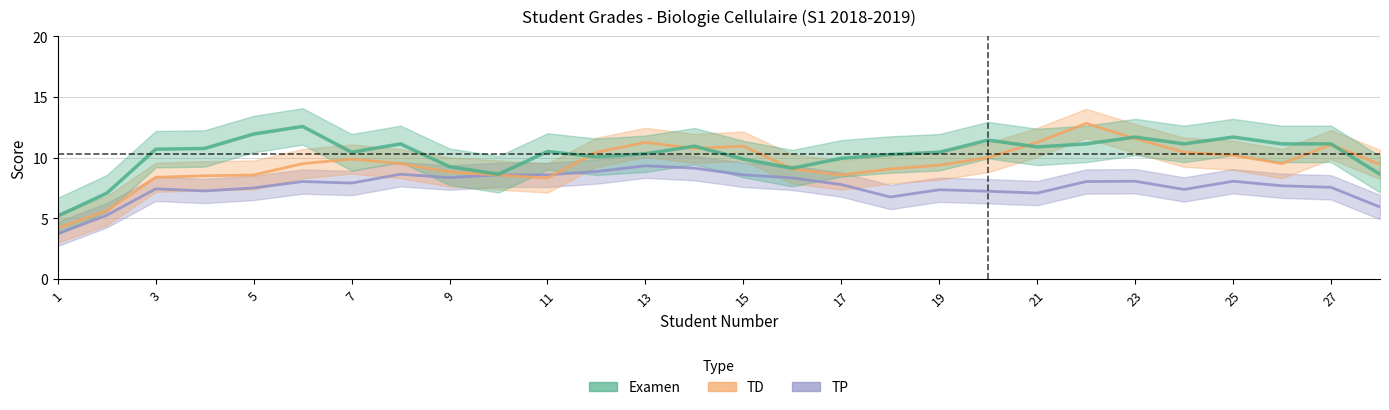

After their last crossing, which series has the higher values: TD or Examen?

TD